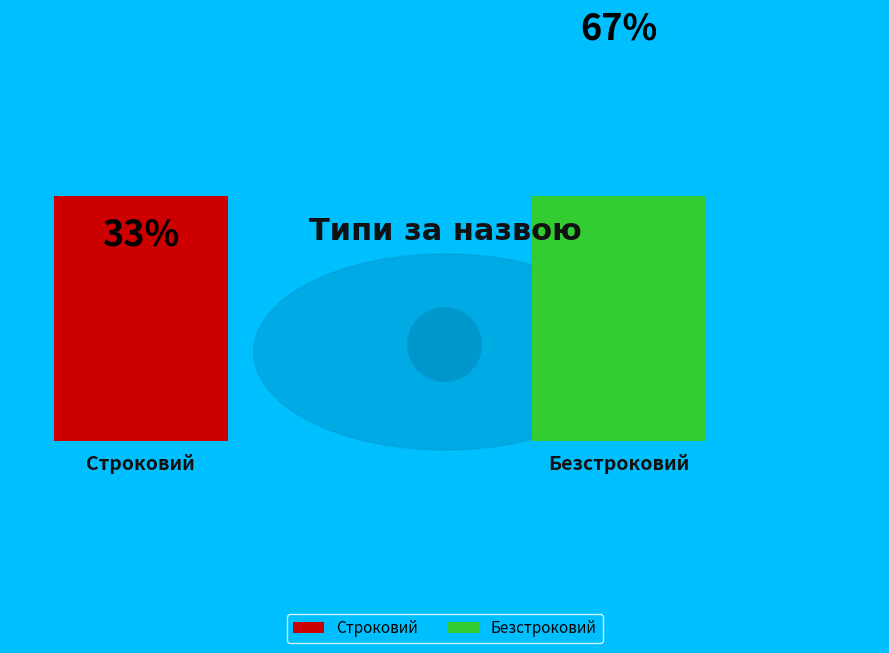

Which slice represents more than half of the pie?

Безстроковий